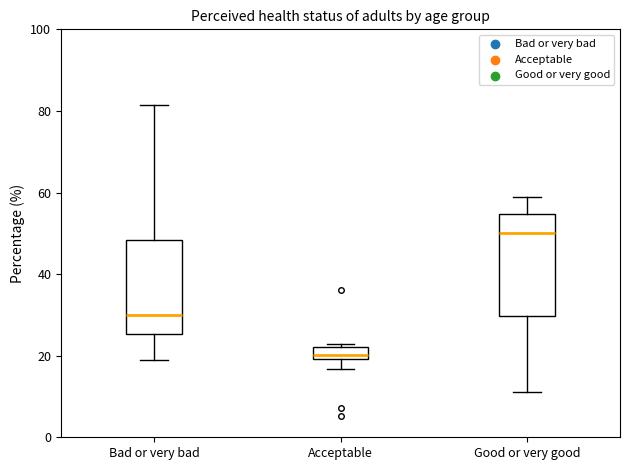

Comparing the boxes themselves (not the whiskers), which one is the tallest?

Good or very good